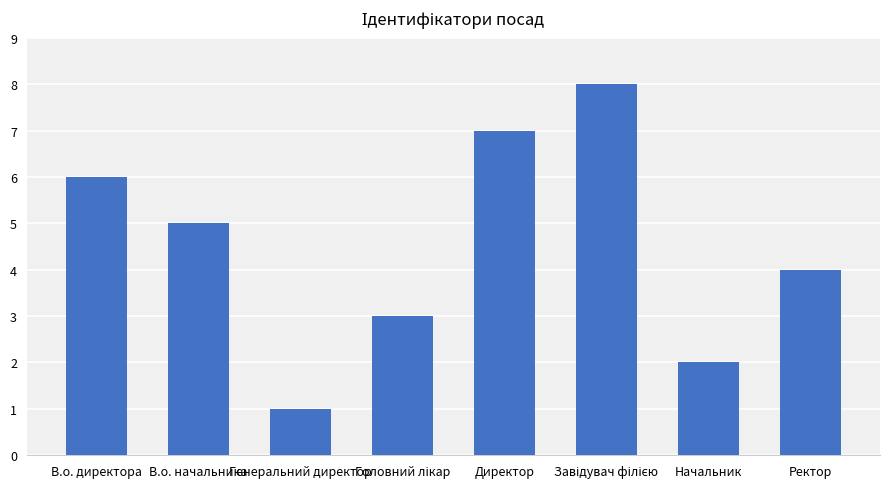

What is the label of the 5th bar from the left?

Директор